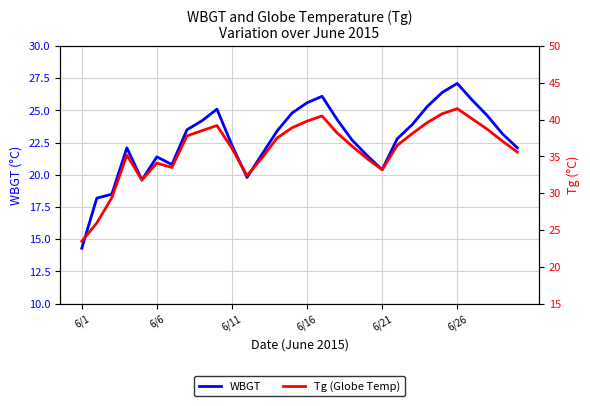

What is the maximum value shown in the chart?

41.5